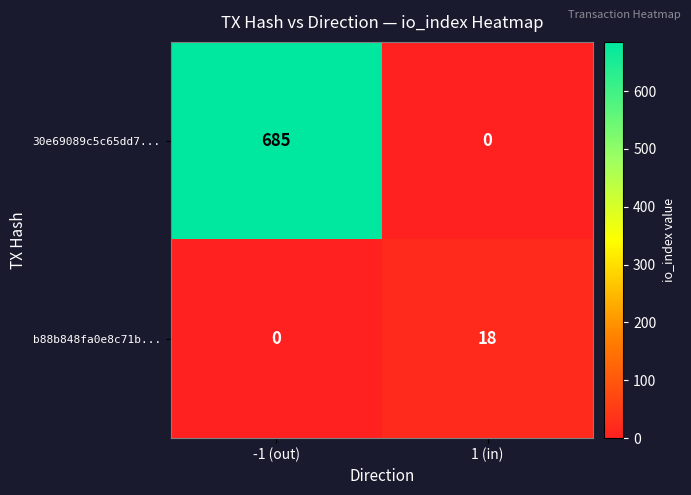

At which category is the sum across all series the highest?

-1 (out)